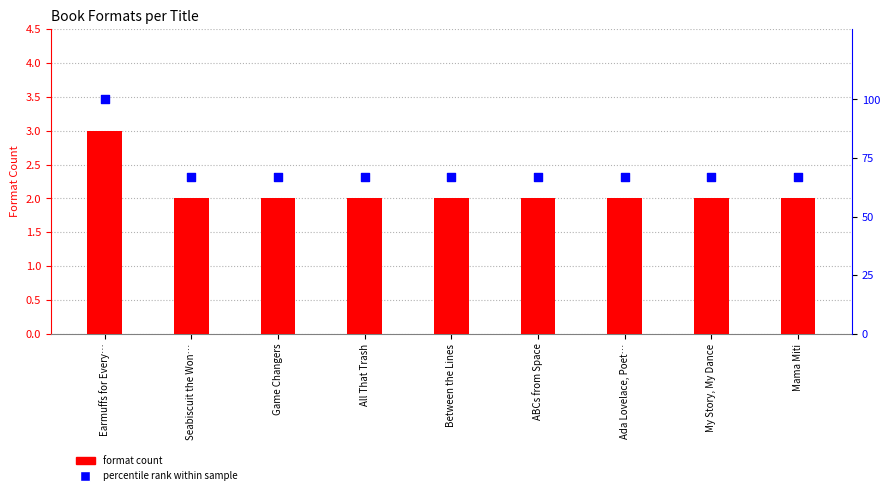

Which series has the largest Y range (max minus min)?

percentile rank